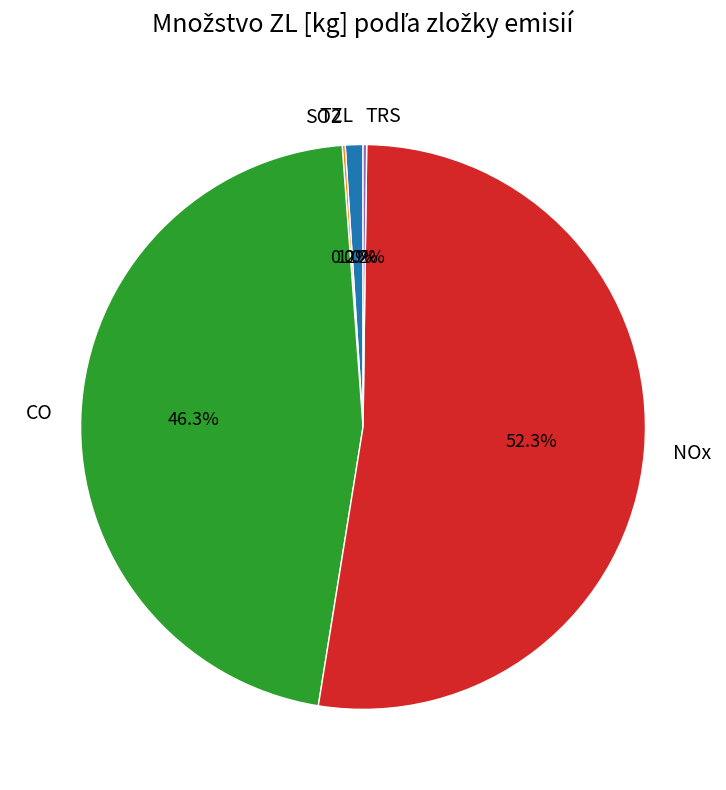

Does TZL account for over 50% of the chart?

No